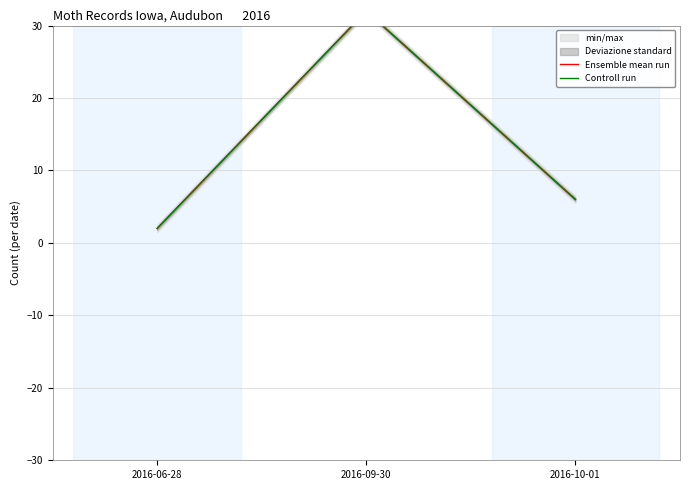

Between 2016-06-28 and 2016-09-30, which is larger?

2016-09-30